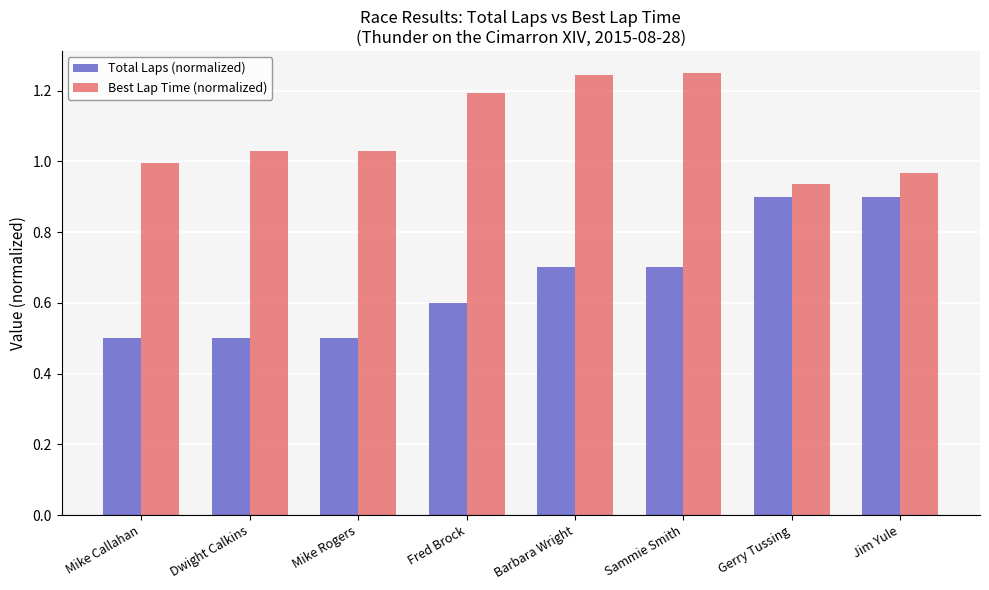

Which series has the largest range (max minus min)?

Total Laps (normalized)